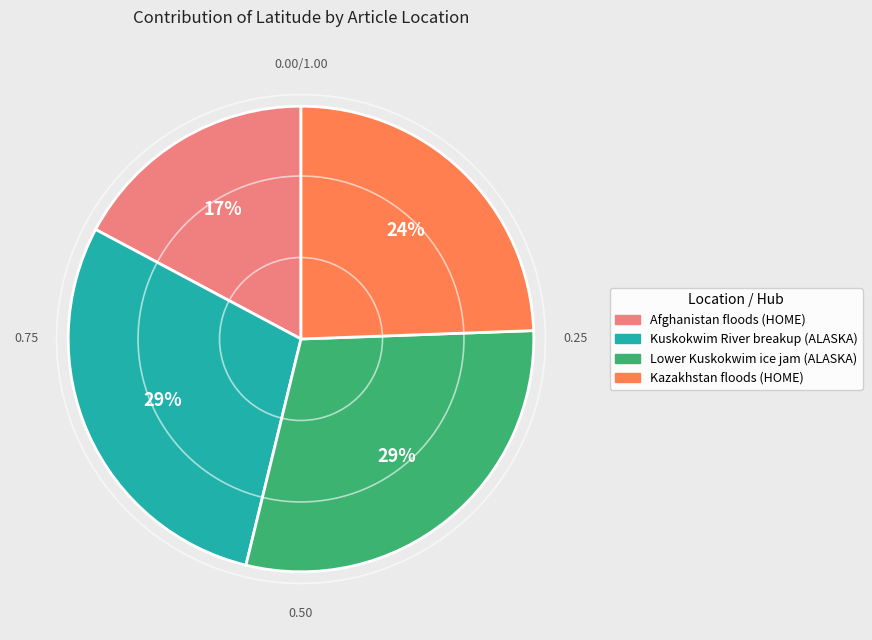

How many segments does this pie chart have?

4